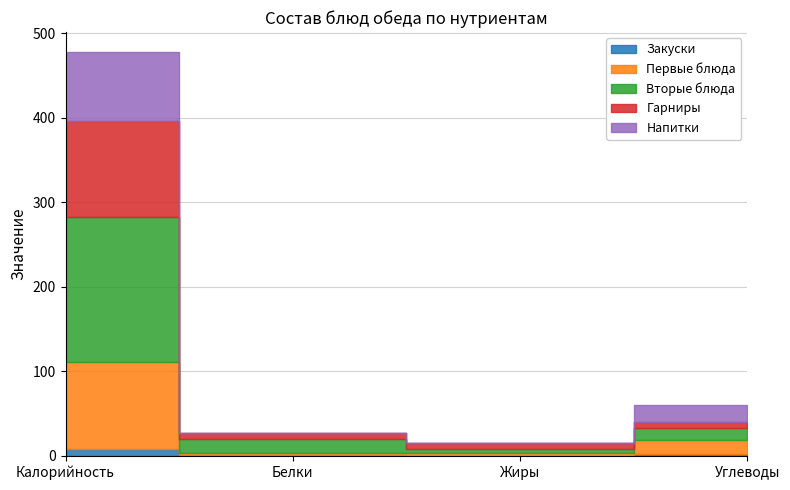

Which series changed the most between Калорийность and Углеводы?

Вторые блюда